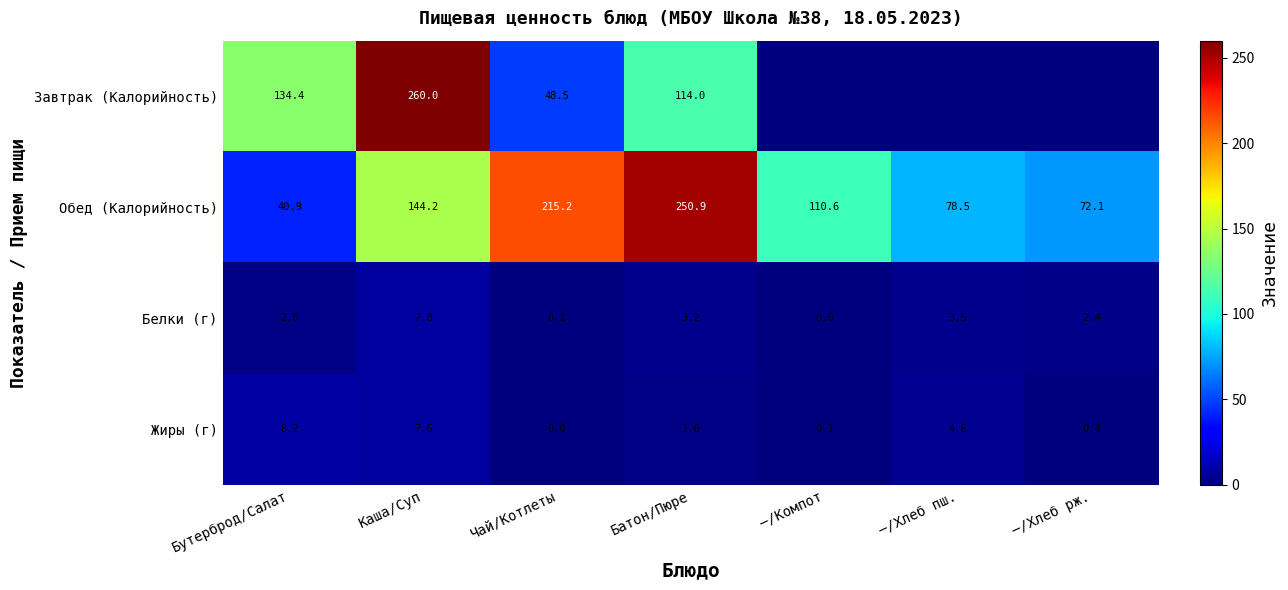

At how many categories does at least one series exceed 162?

3